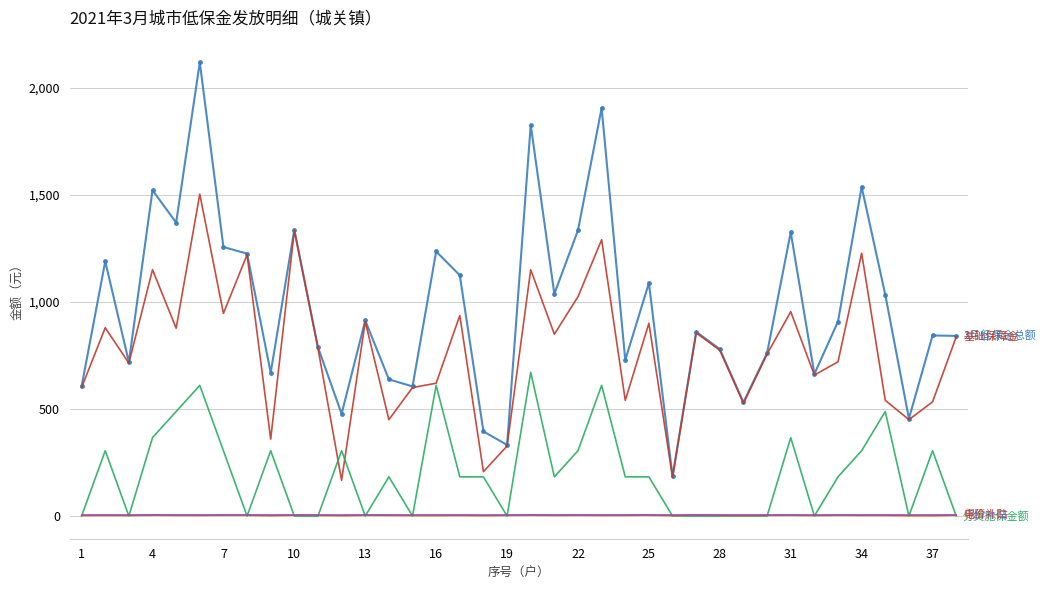

What is the maximum value shown in the chart?

2118.0